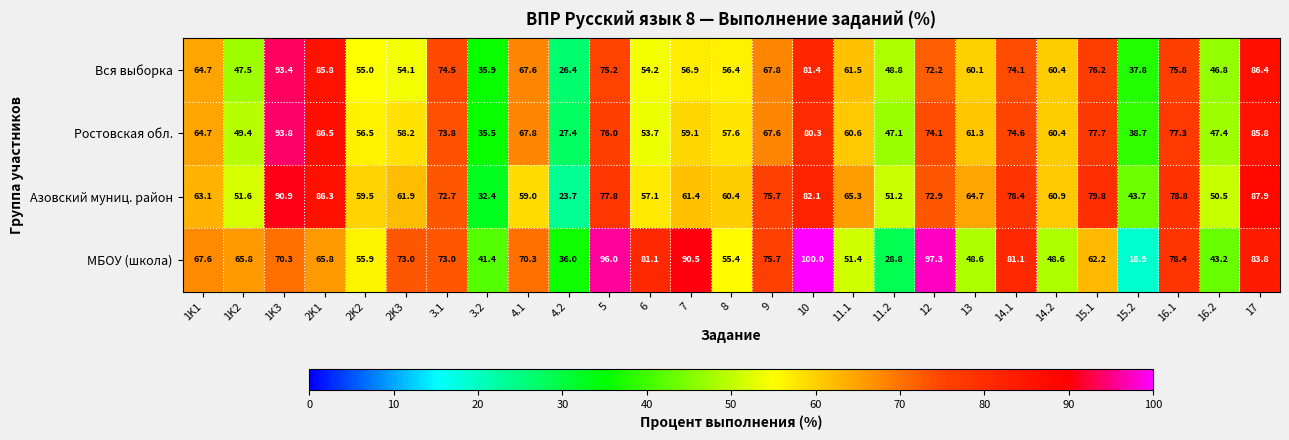

Which category has the lowest value across all series?

15.2